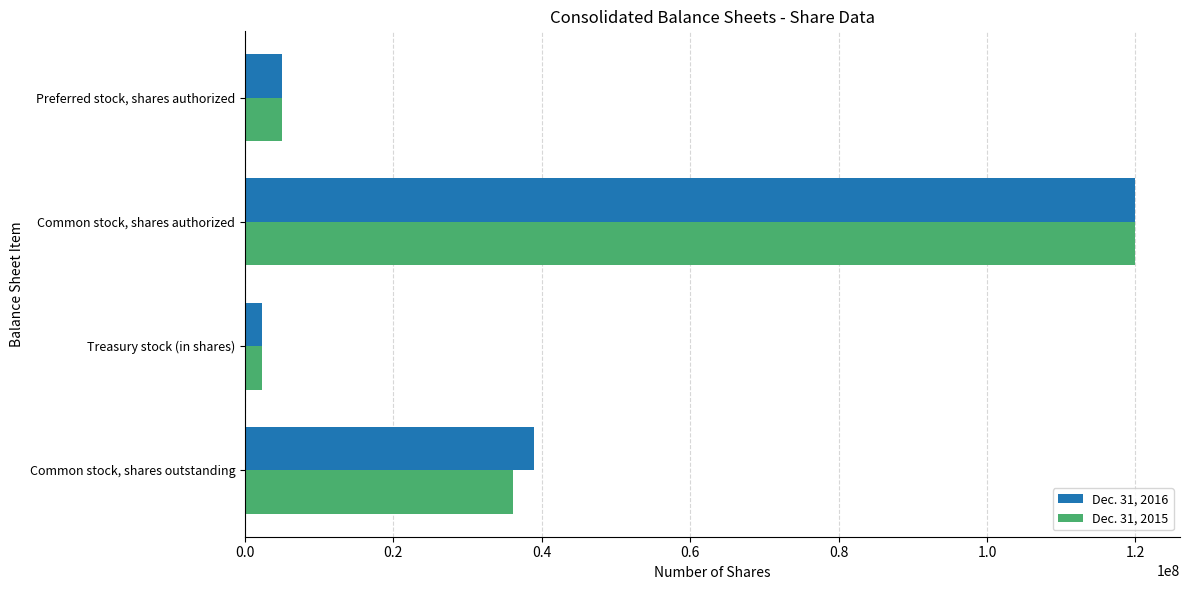

What are all the series names shown in the legend?

Dec. 31, 2016, Dec. 31, 2015